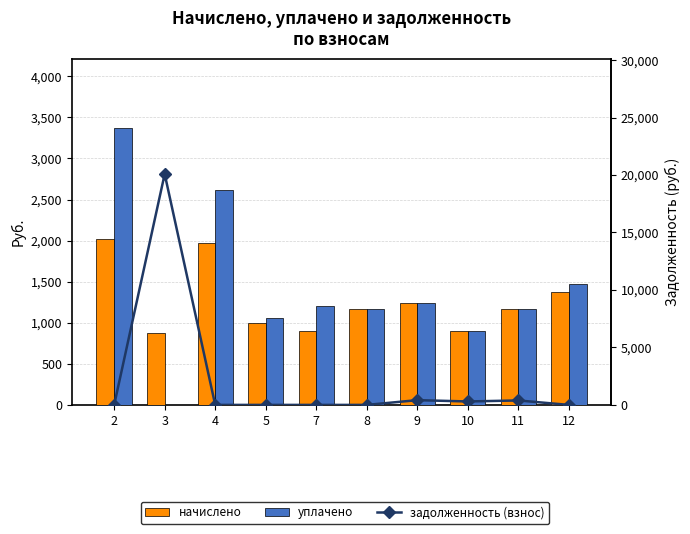

What are all the series names shown in the legend?

начислено, уплачено, задолженность (взнос)